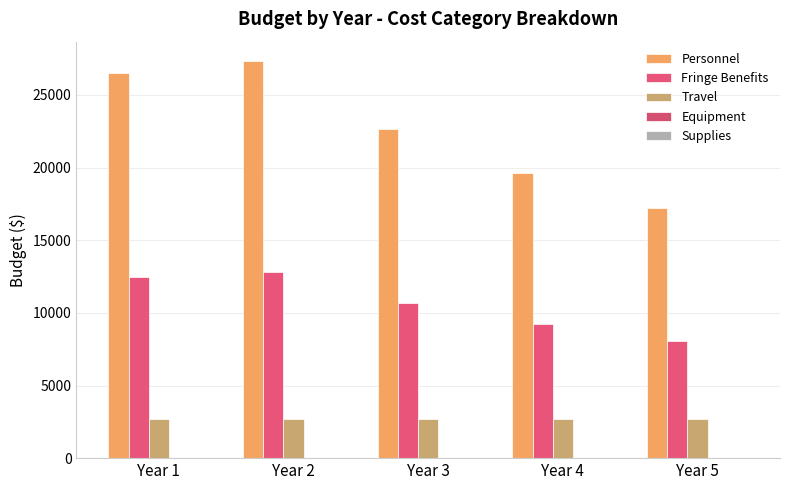

At which category is the sum across all series the highest?

Year 2